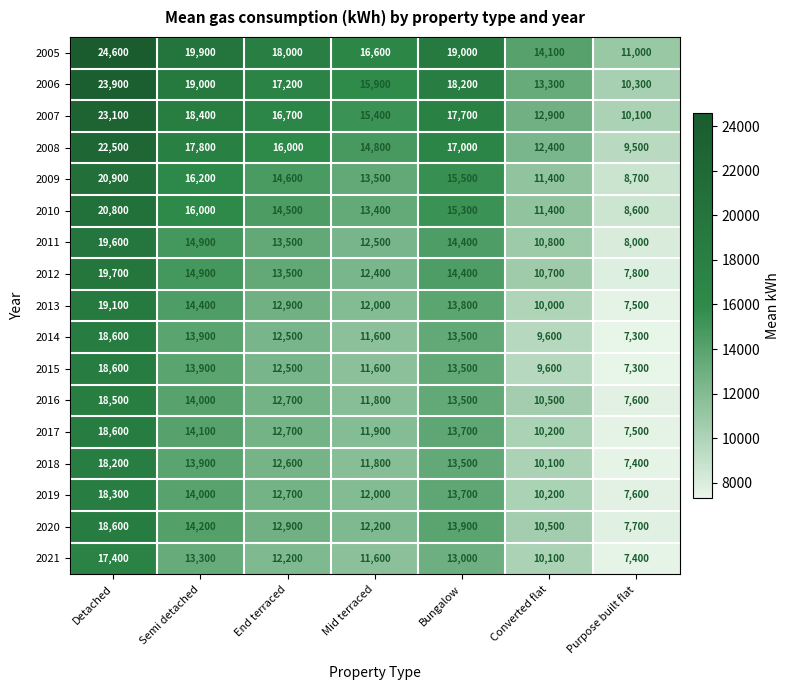

What is the difference between the second highest and second lowest values in the 2010 series?

4600